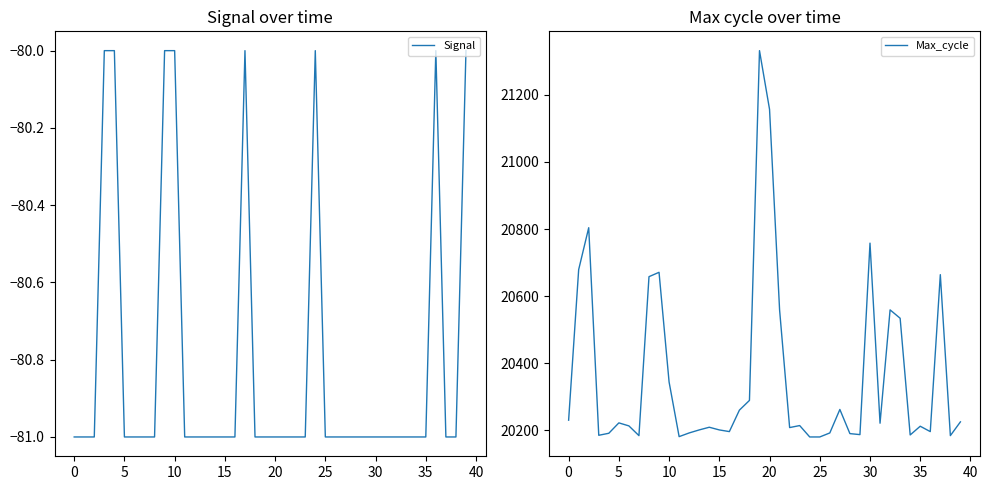

What is the average value of the Signal series?

-81